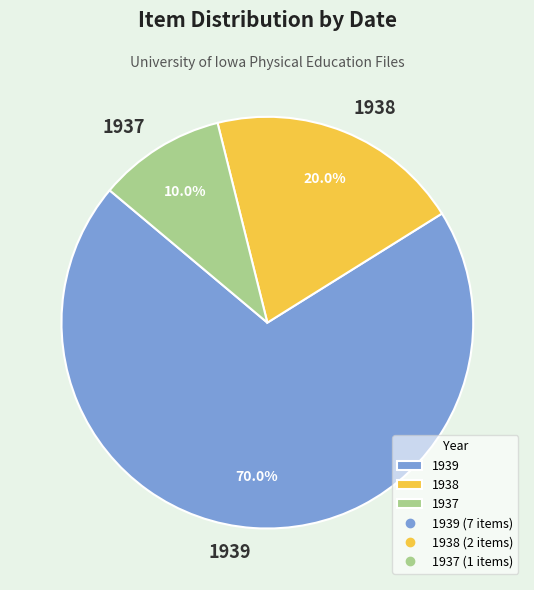

The 1938 slice represents 25% of the pie. True or false?

False